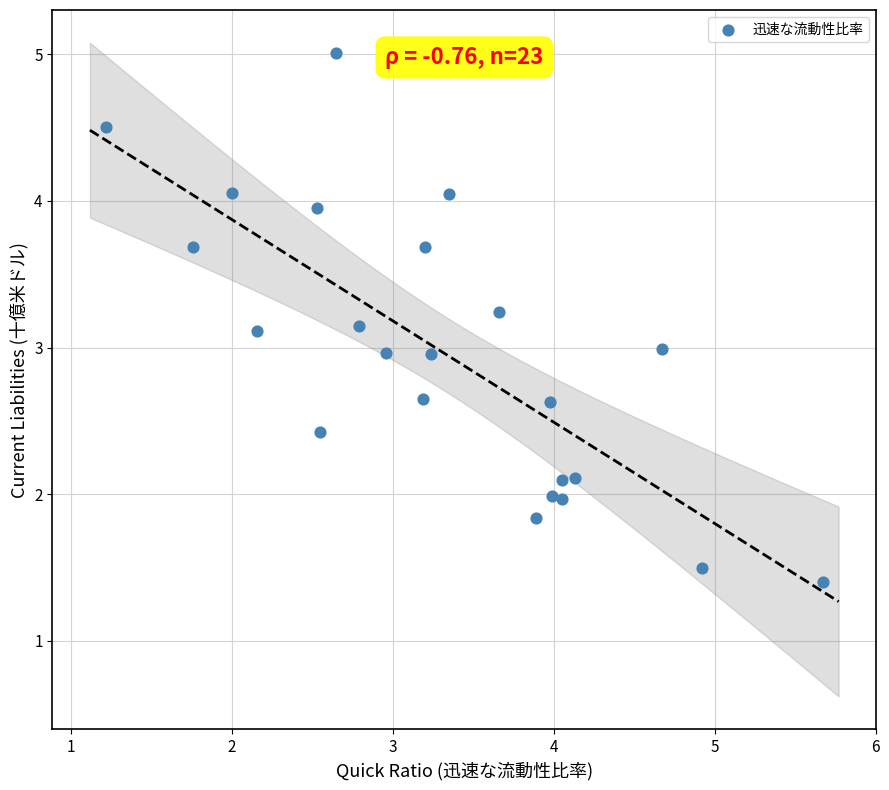

What is the range of Y values (max minus min)?

3.6